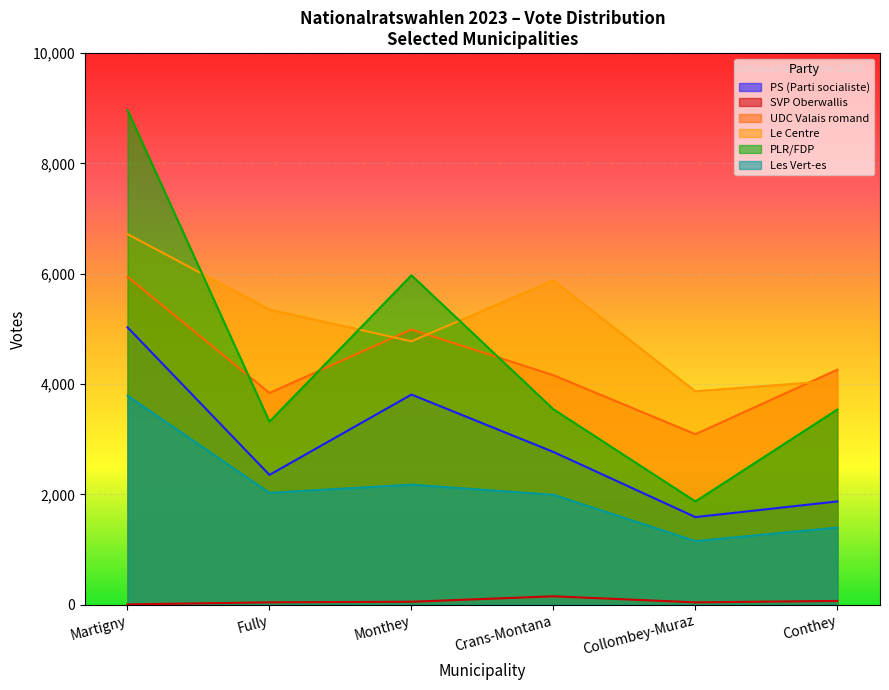

How many data points in Martigny are less than 4989?

3